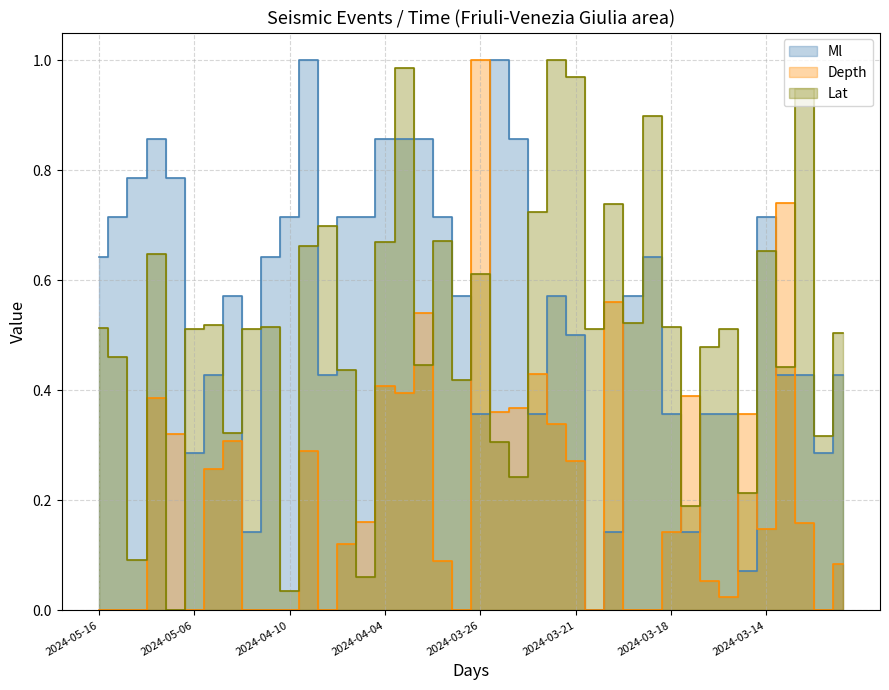

At which category is the sum across all series the highest?

2024-04-02